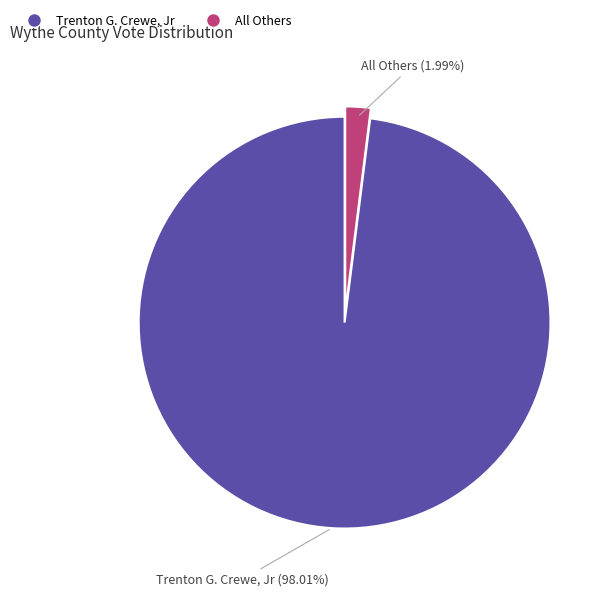

Which slice represents more than half of the pie?

Trenton G. Crewe, Jr